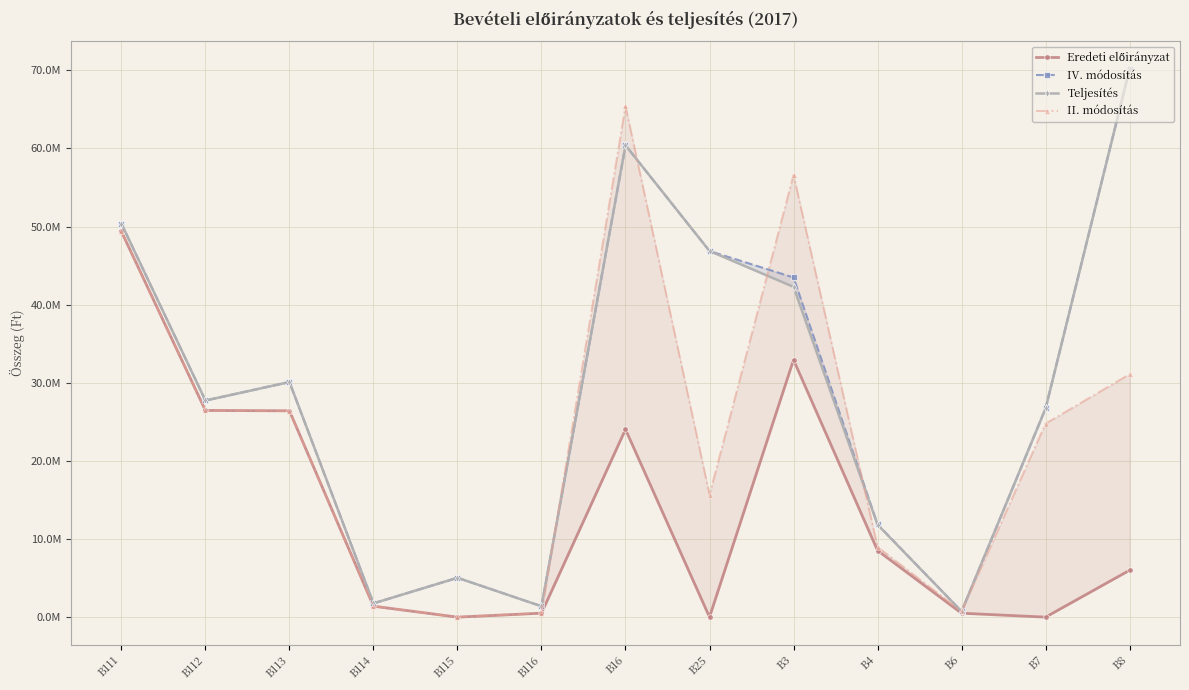

At which category is the sum across all series the highest?

B16